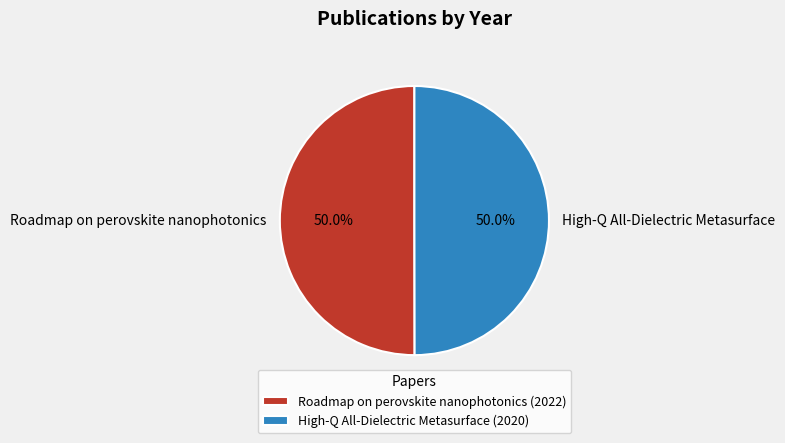

Approximately how many times larger is the value at High-Q All-Dielectric Metasurface compared to Roadmap on perovskite nanophotonics?

1.0